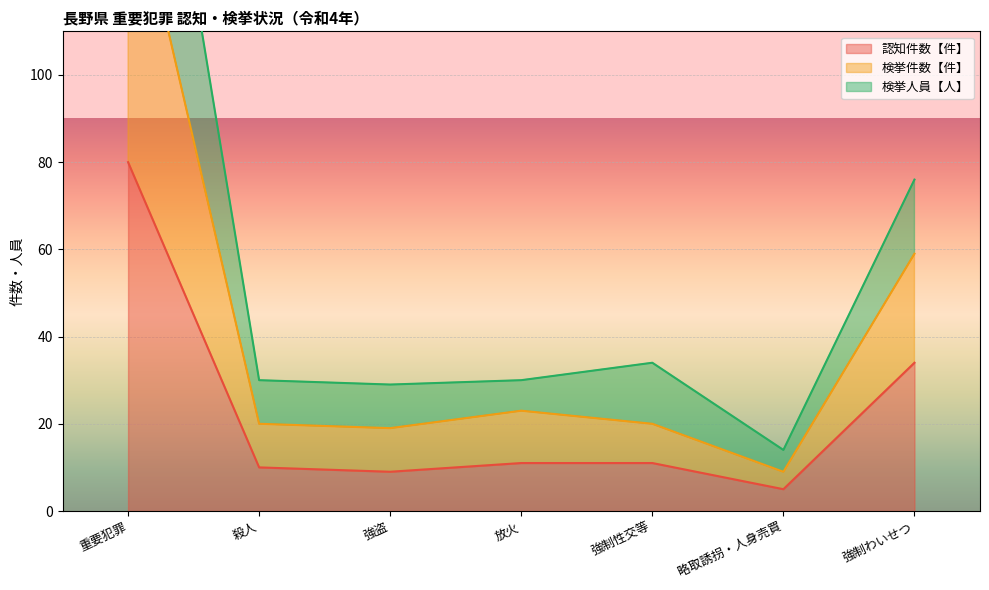

True or false: 検挙件数【件】 and 認知件数【件】 intersect in this chart.

False